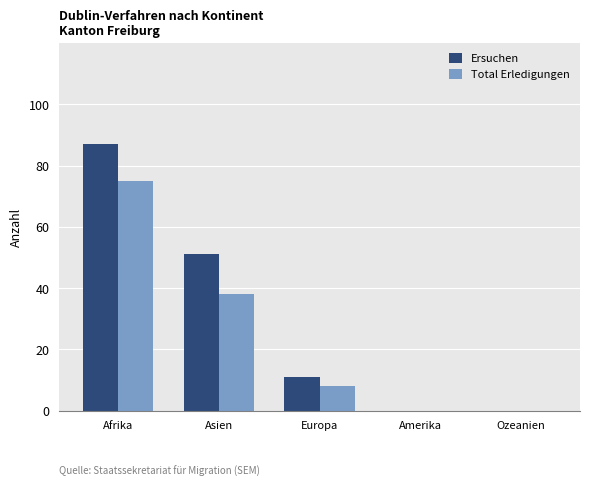

What is the total value across all series at Europa?

19